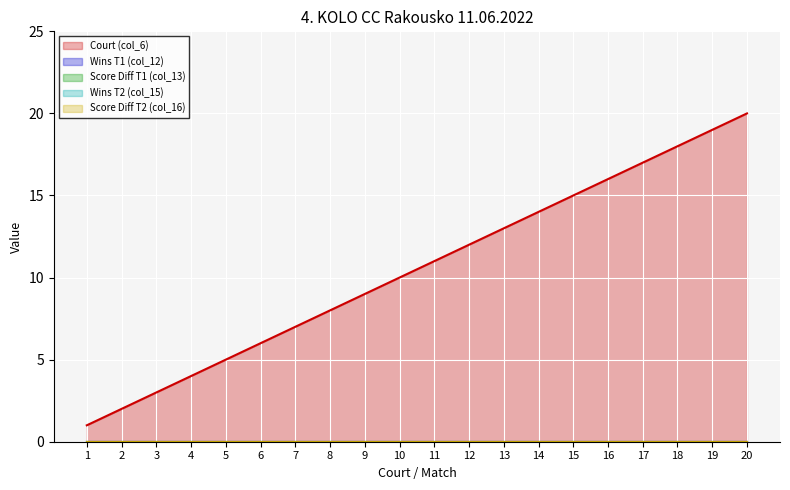

True or false: Score Diff T1 and Court intersect in this chart.

False